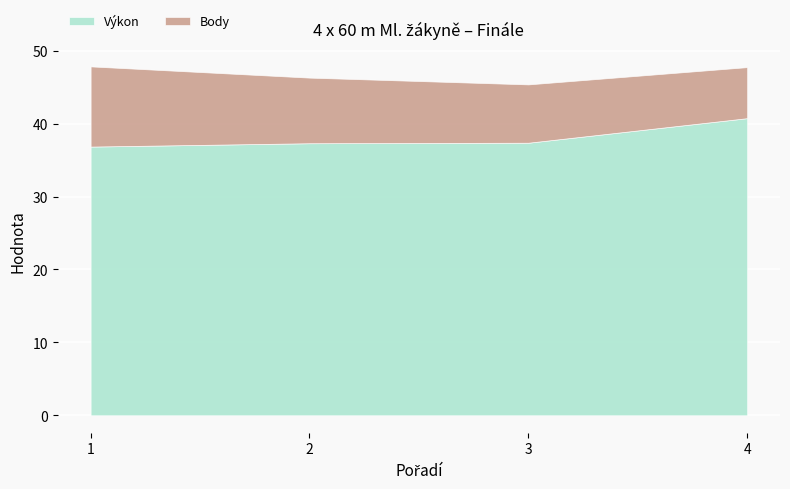

What is the difference between the Výkon values at 4 and 2?

3.4